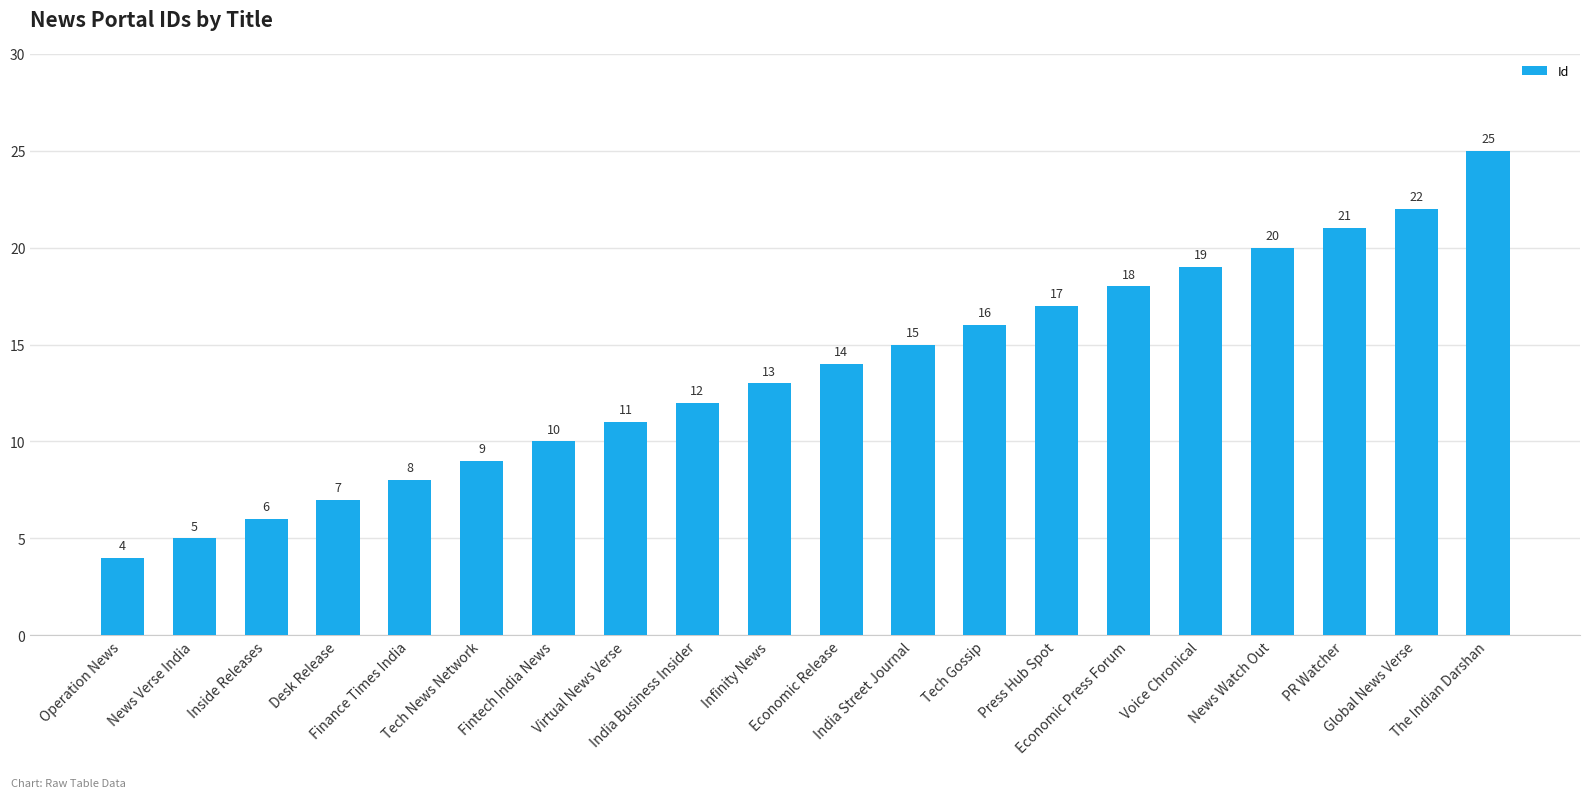

What is the maximum value shown in the chart?

25